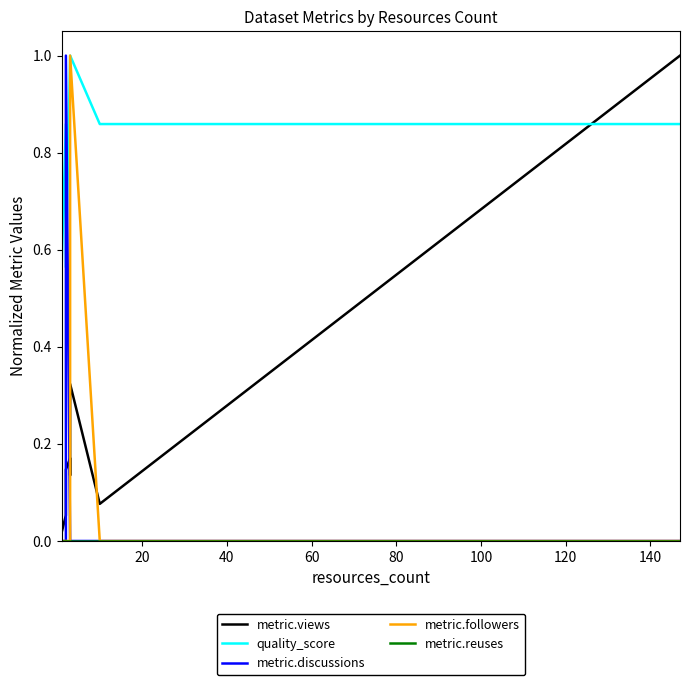

What is the label of the 11th point from the left?

10